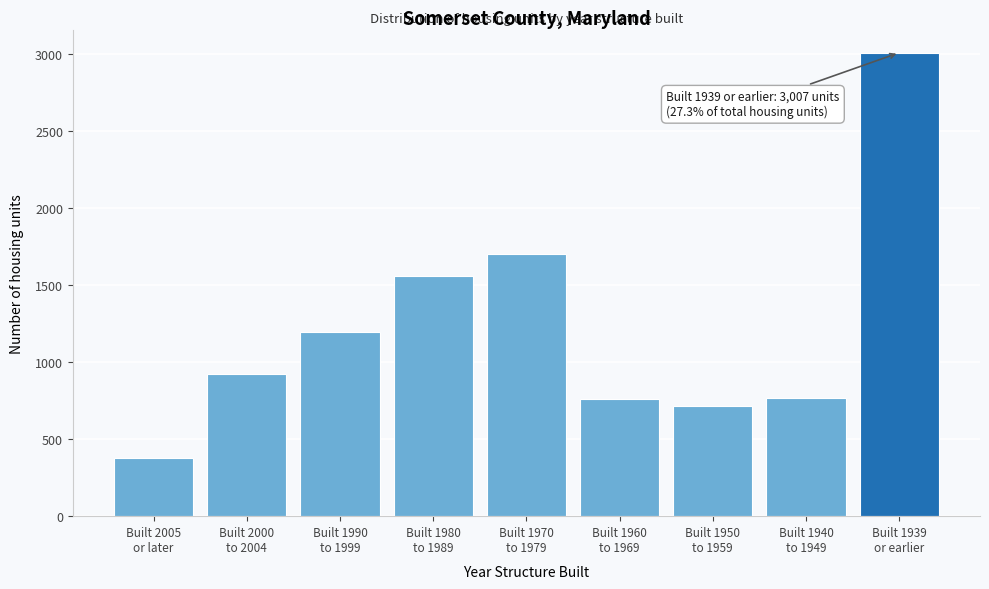

What is the difference between the maximum and minimum values?

2627